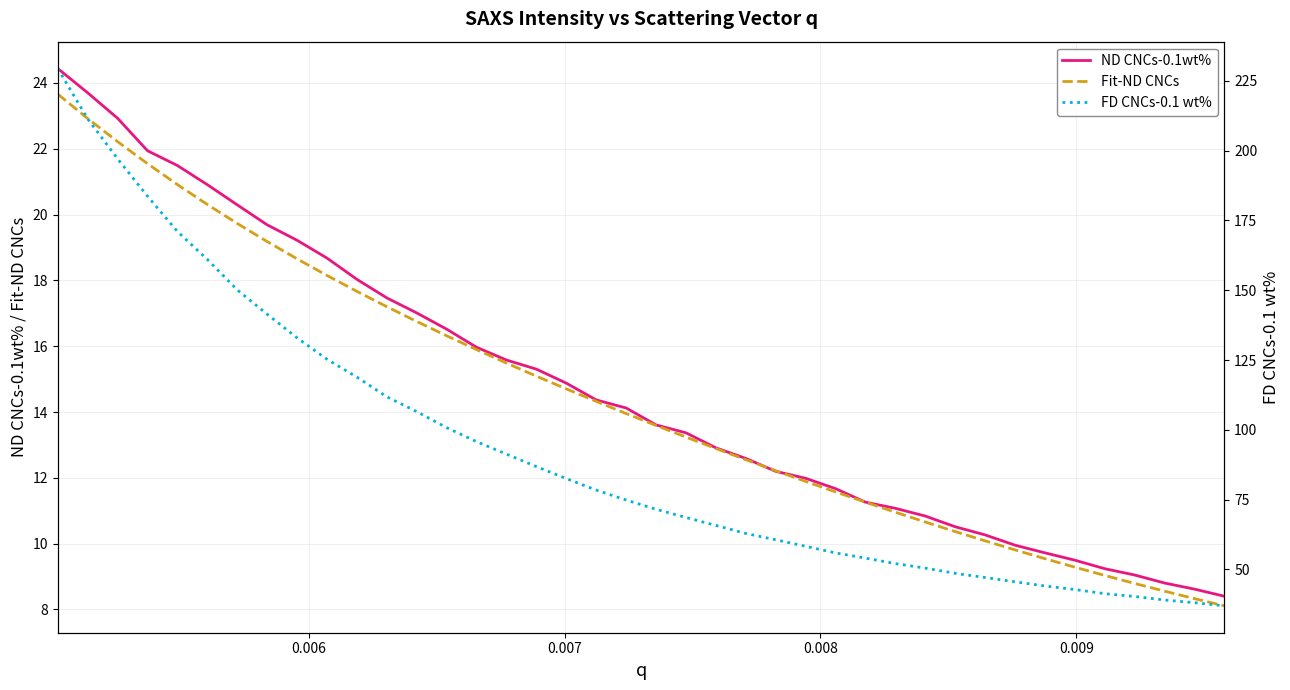

What is the lowest value of the Fit-ND CNCs series?

8.1